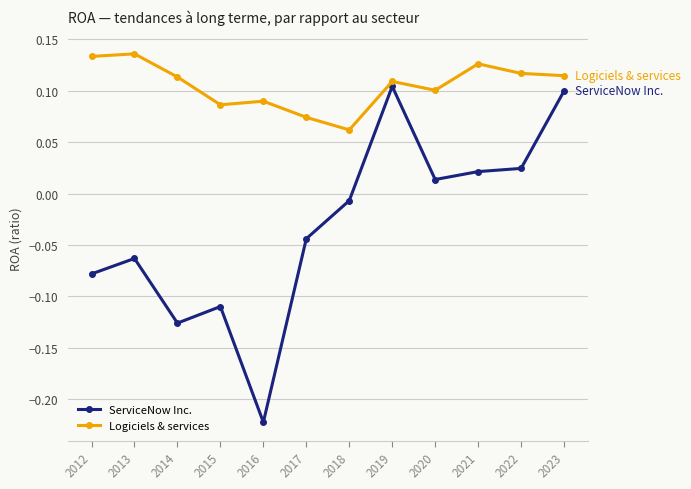

How many values in the ServiceNow Inc. series are below 0?

7